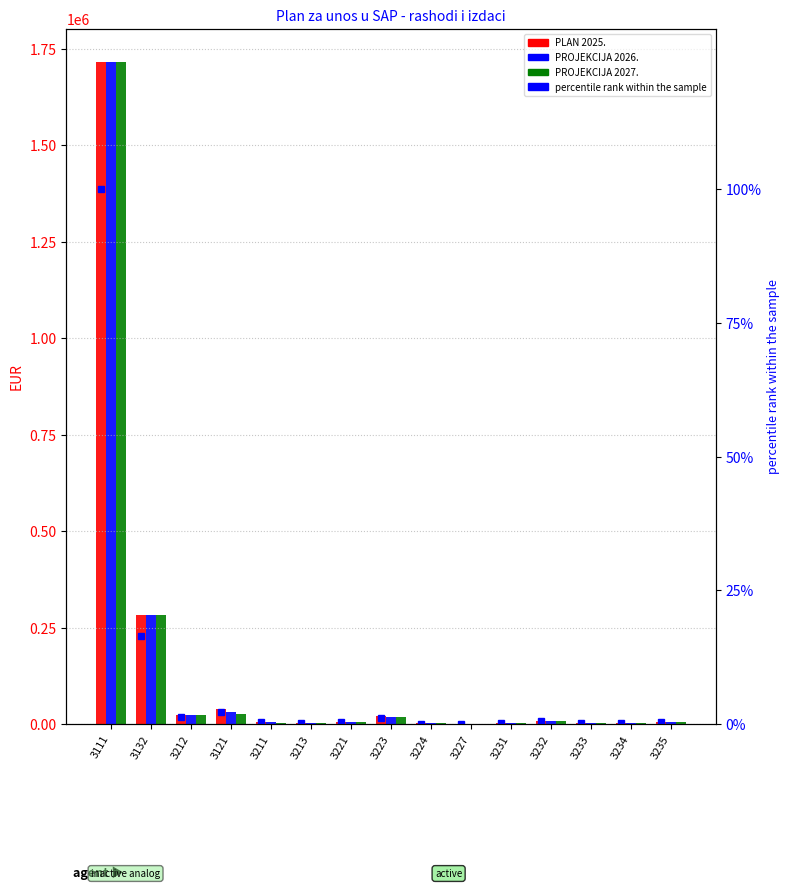

Which series has the largest total across all categories?

PLAN 2025.